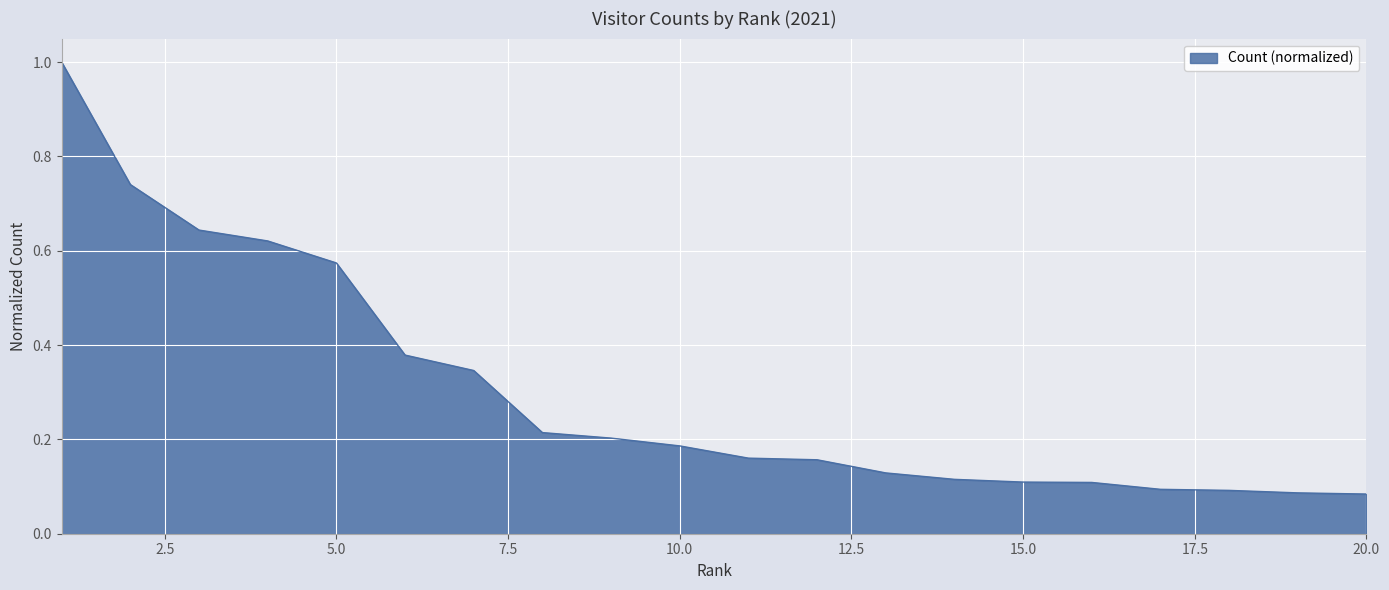

What is the greatest value displayed?

1.0